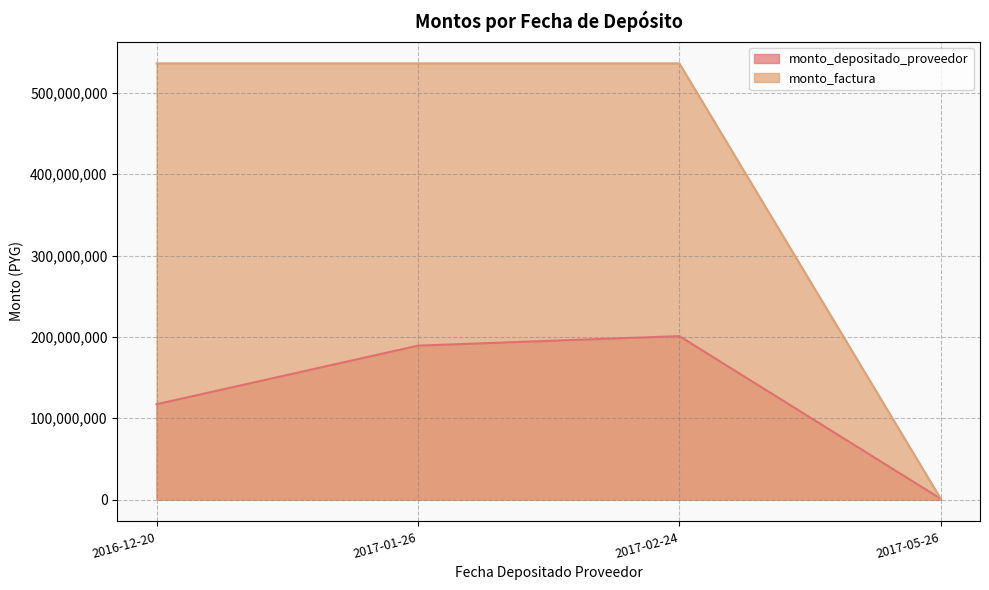

The monto_factura series shows 1000000 at 2017-05-26. True or false?

True